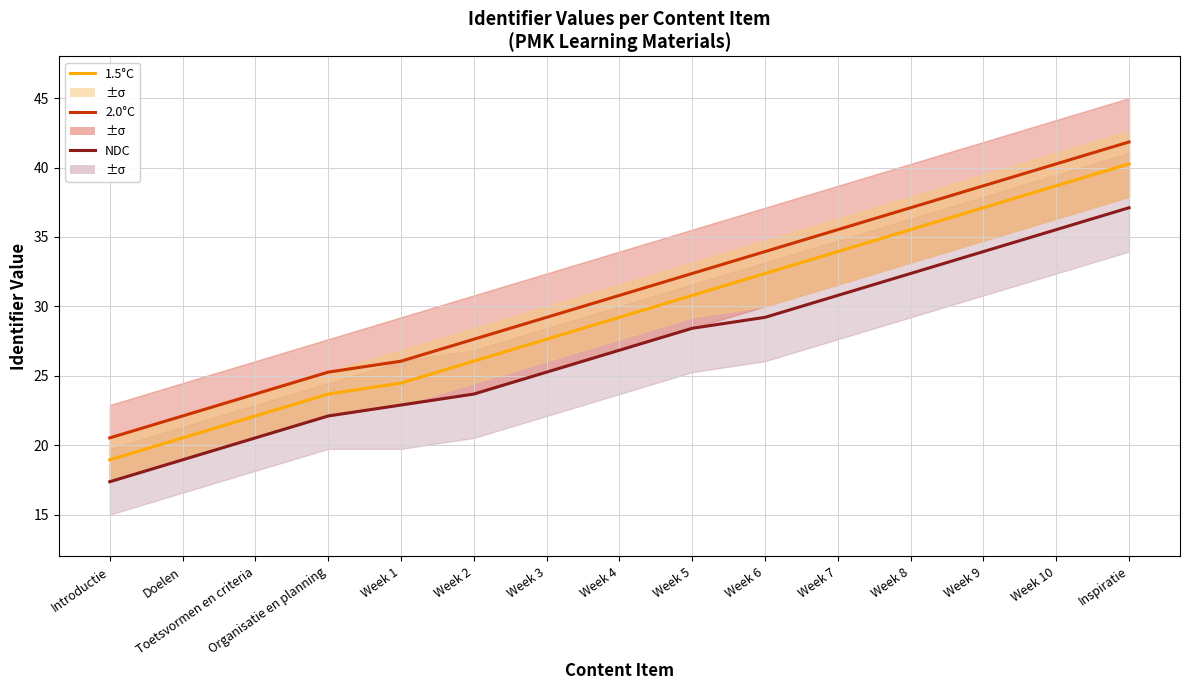

What is the label of the 10th point from the right?

Week 2